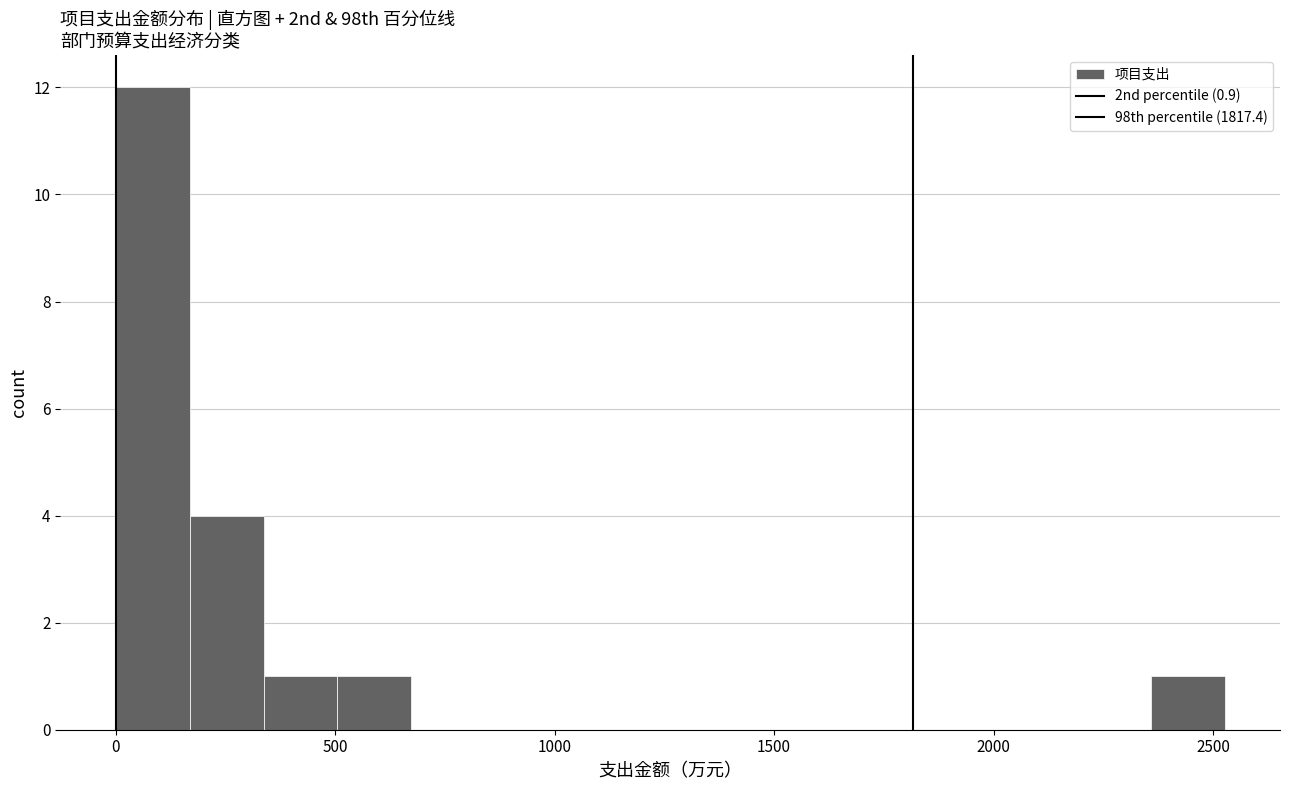

Read against the x-axis, roughly where is the centre of the tallest bar?

100